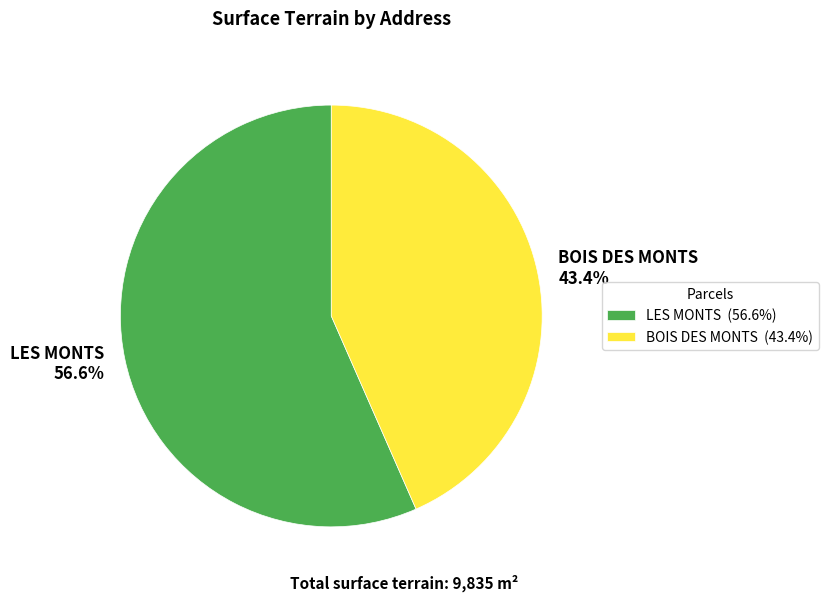

The BOIS DES MONTS slice represents 43% of the pie. True or false?

True